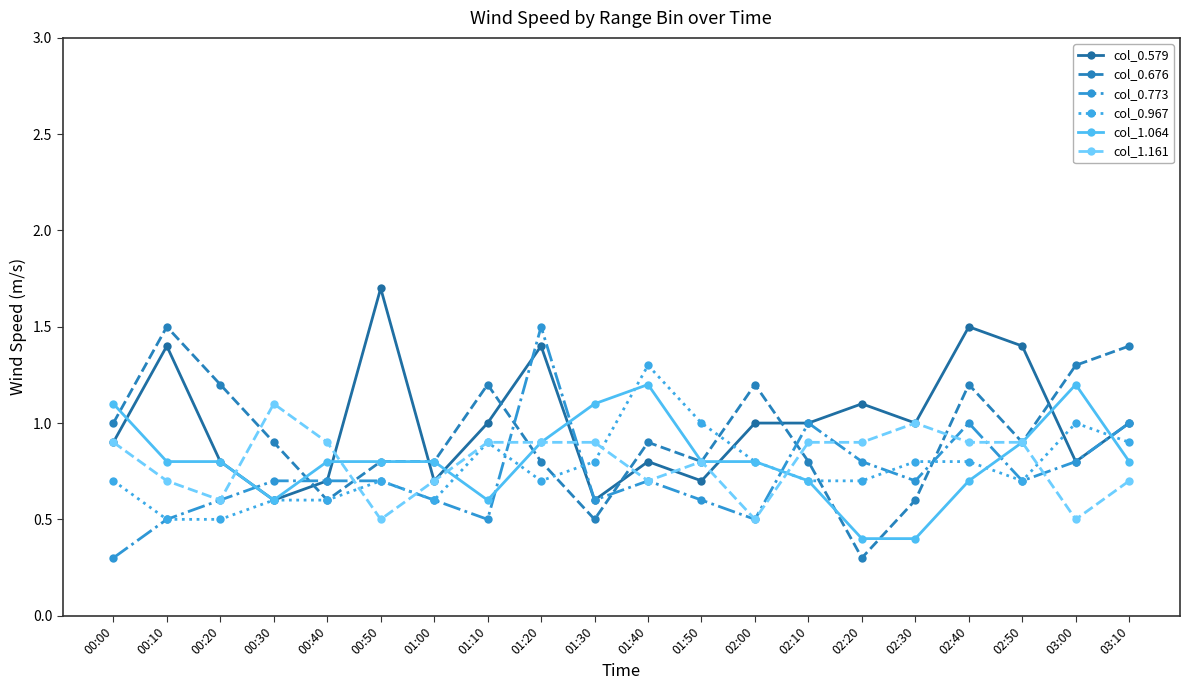

What is the minimum value for col_0.676?

0.3